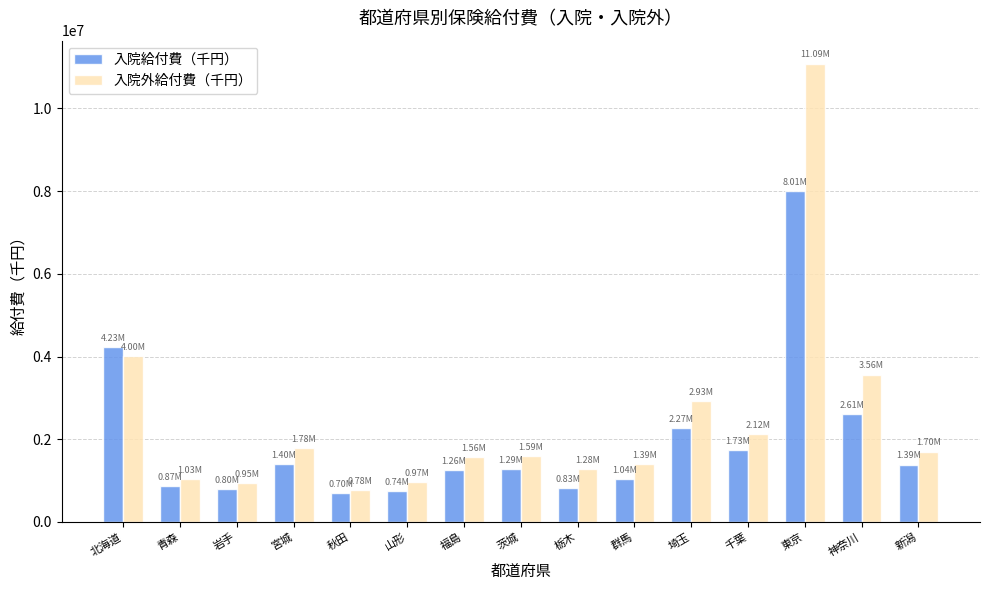

List the series in order of their peak value, lowest first.

入院給付費（千円）, 入院外給付費（千円）